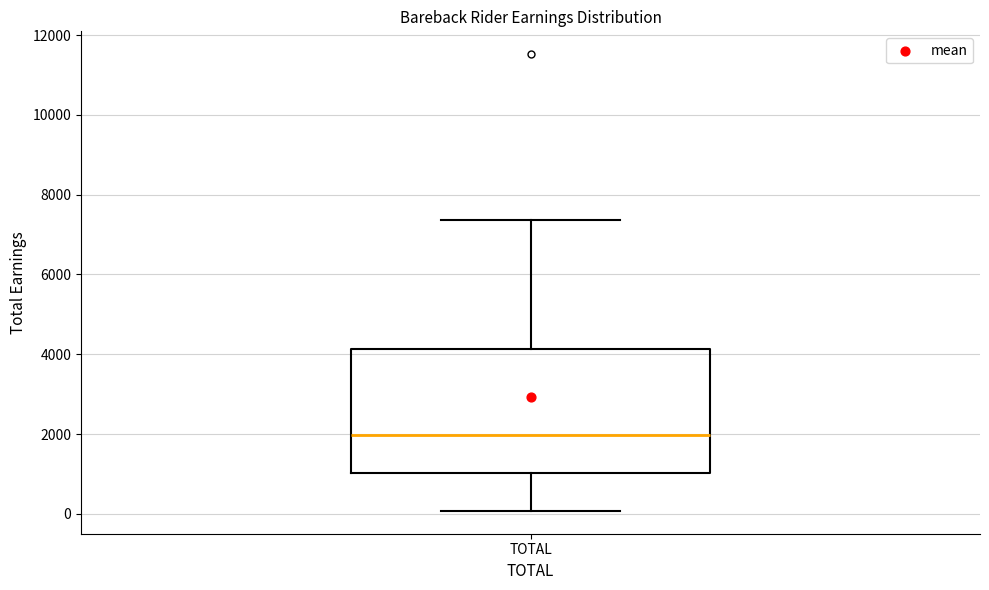

Transcribe this box plot: give where the median line is, the range the box spans, and where the two whiskers end, as read against the y-axis. The values are not printed on the chart, so give them approximately, as read against the axis.

median 2000, box 1000 to 4200, whiskers 0 to 7400